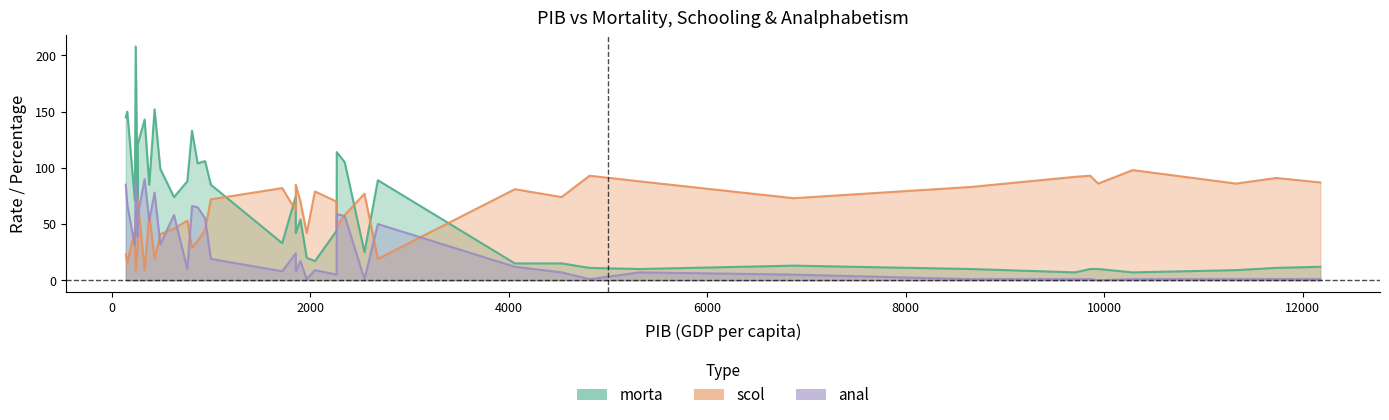

How many times do scol and anal cross each other?

15